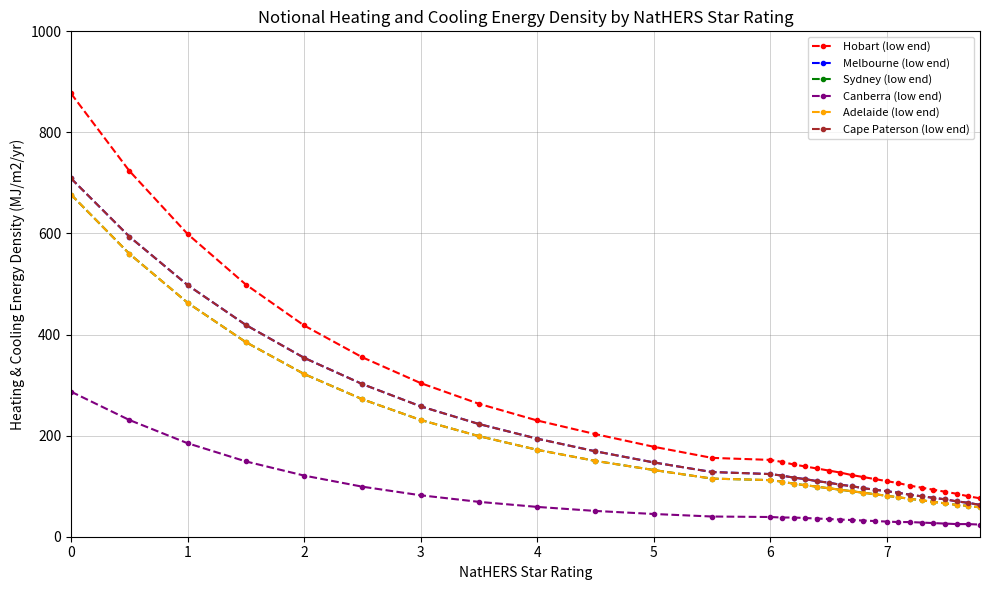

Is this an area chart (filled region under the line)?

No